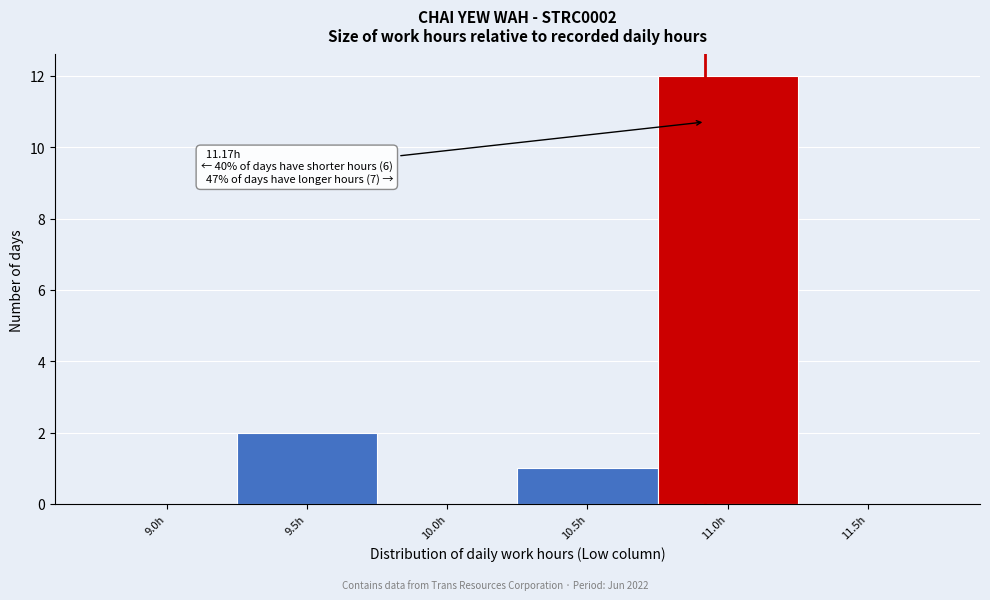

Reading right to left, list all the values displayed in this chart.

11.5h=0	11.0h=12	10.5h=1	10.0h=0	9.5h=2	9.0h=0